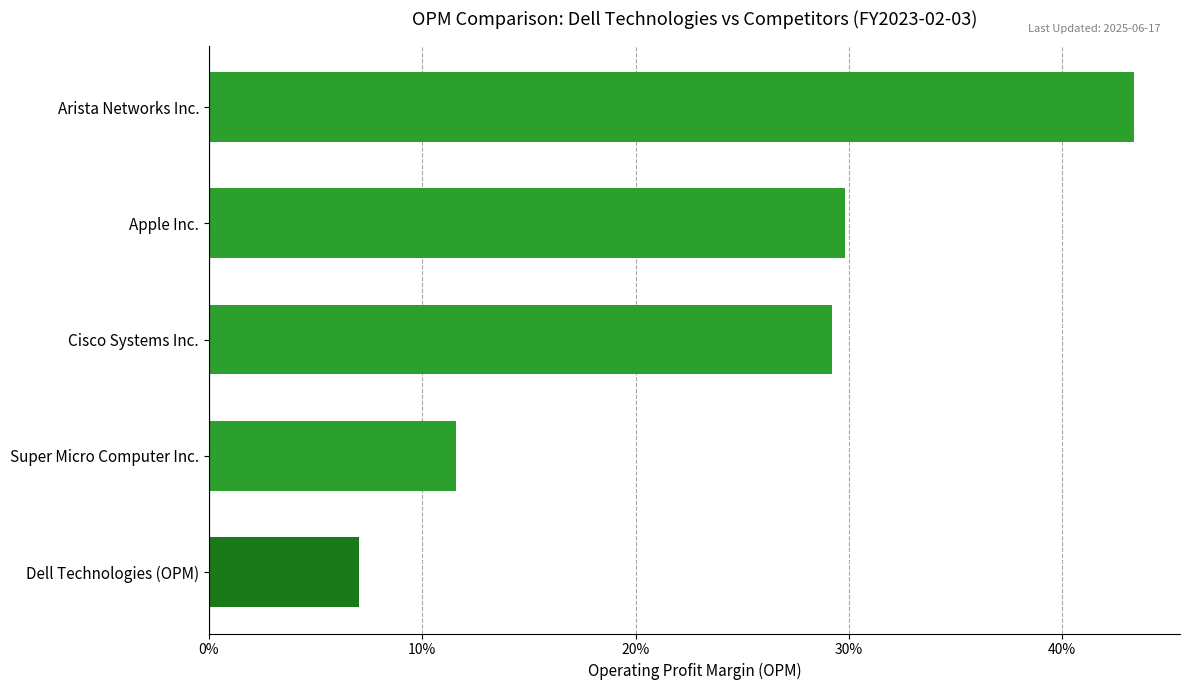

At which category does the chart reach its minimum across all series?

Dell Technologies (OPM)